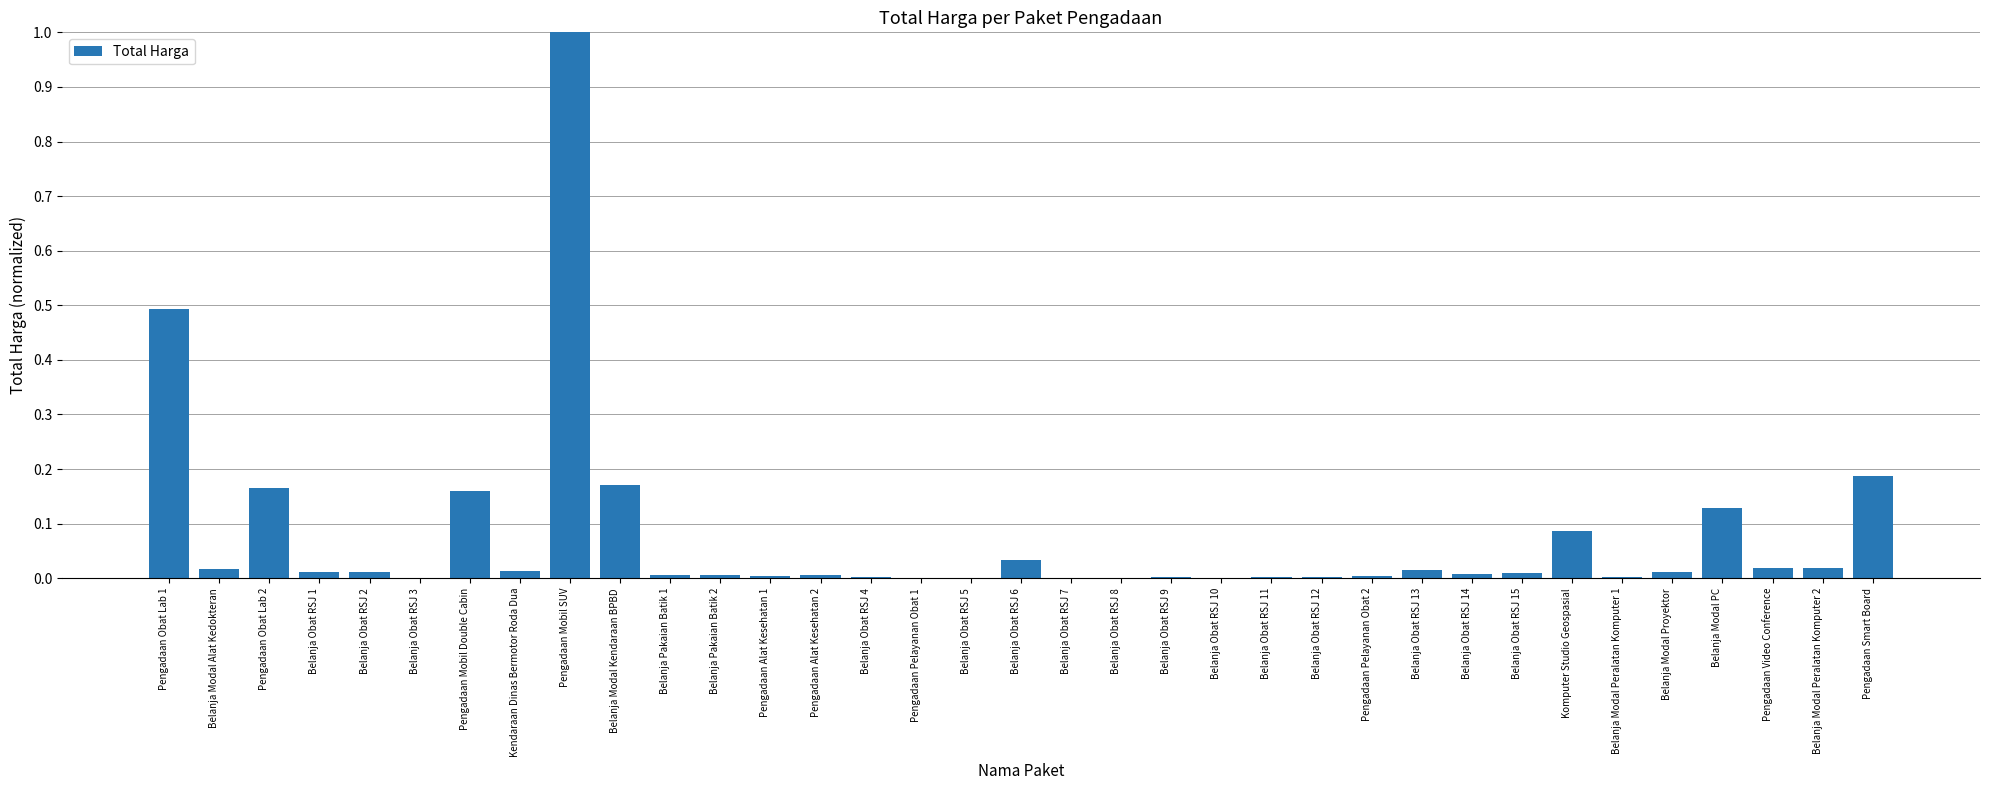

The value at Komputer Studio Geospasial is 0.2. True or false?

False